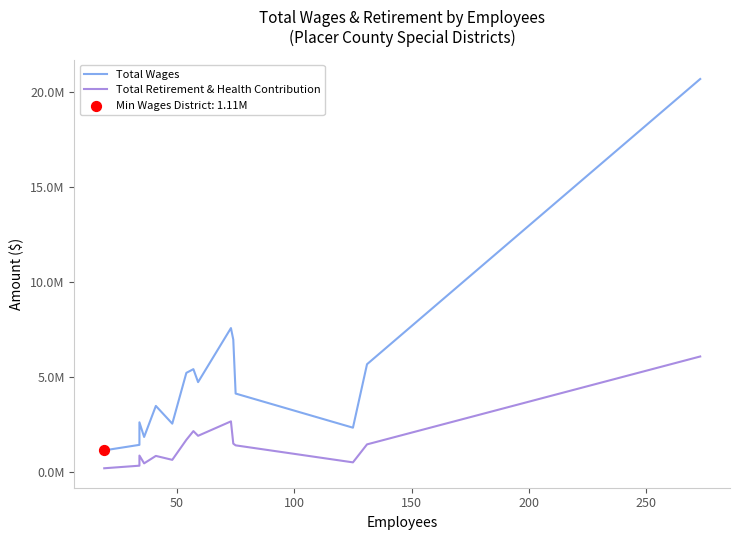

Is the value of Total Wages at 250 greater than the value of Total Retirement & Health Contribution at 50?

Yes